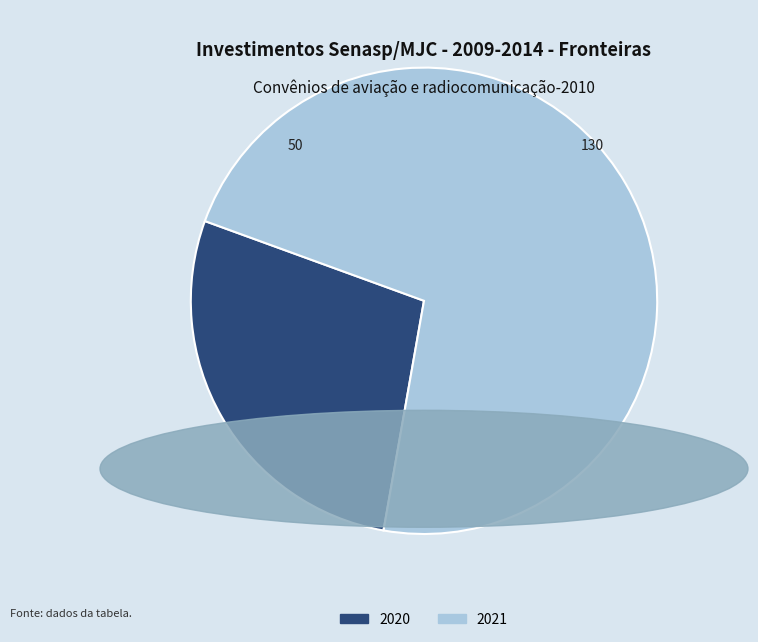

Does any single category account for the majority?

Yes